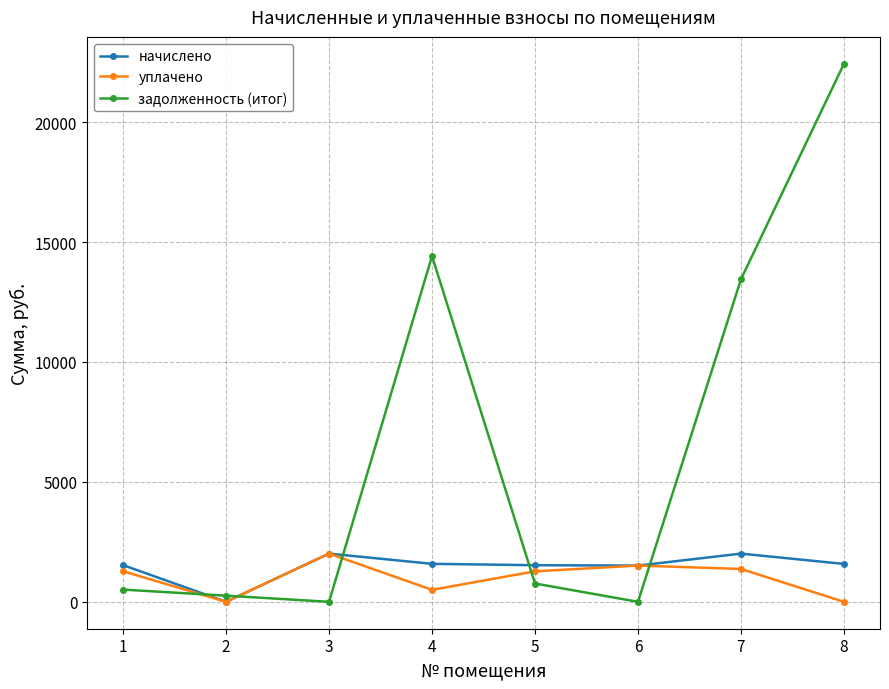

Where is the first local minimum for задолженность (итог)?

3